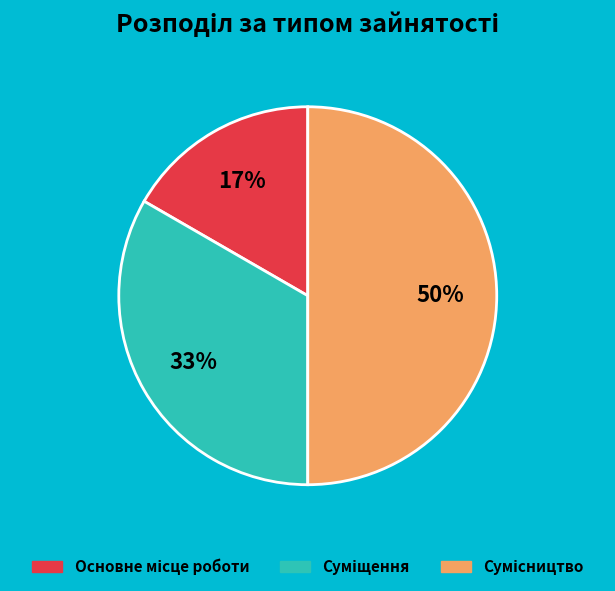

To the nearest percent, what is the difference between the largest and smallest slice percentages?

33%